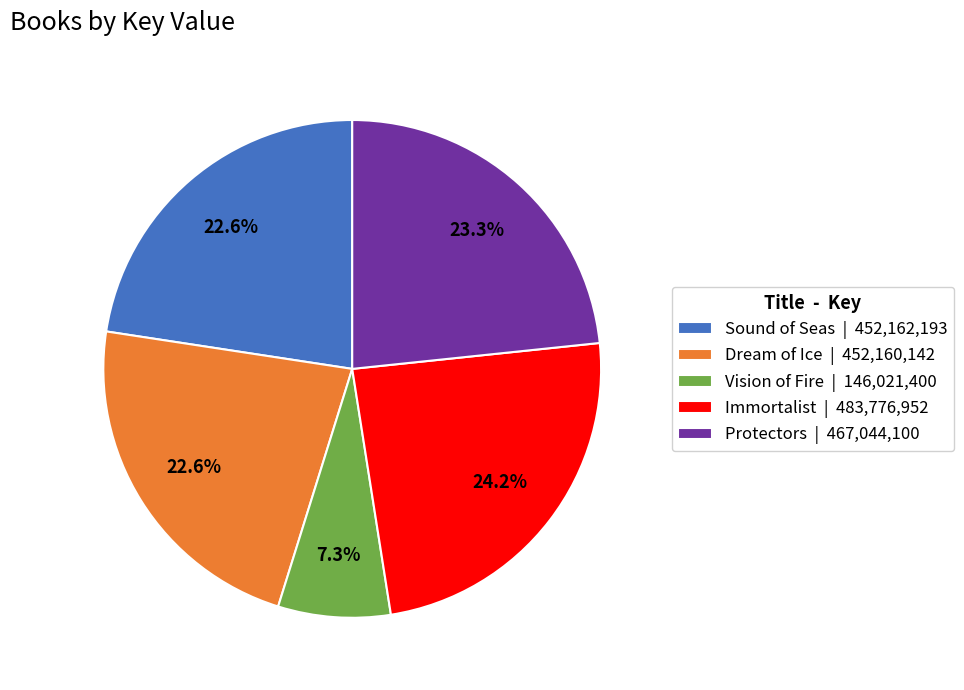

To the nearest percent, what percentage of the pie is Dream of Ice?

23%